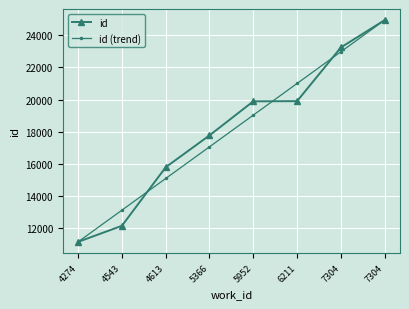

Is this an area chart (filled region under the line)?

No